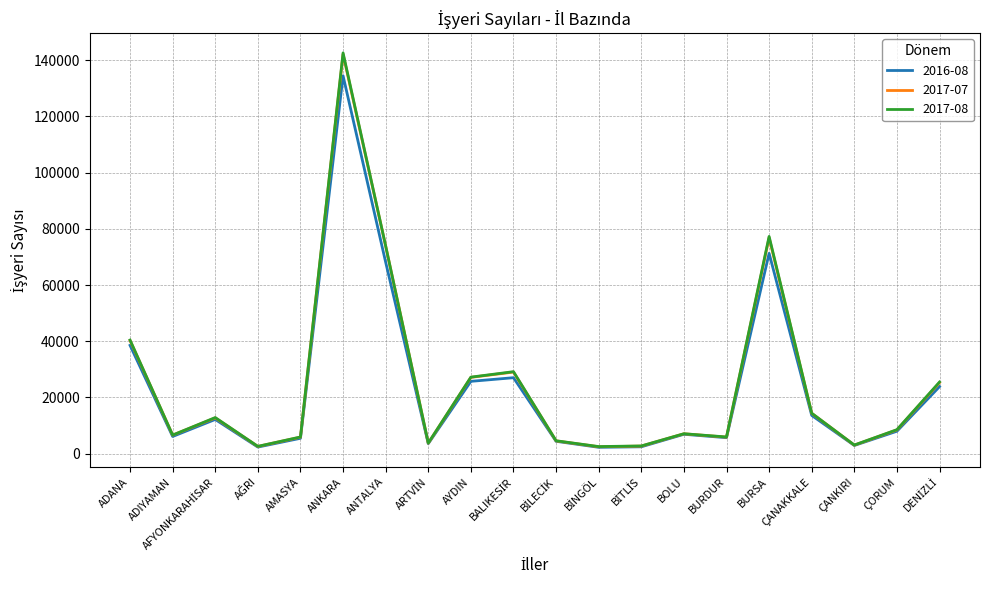

What is the total value across all series at BURDUR?

17512